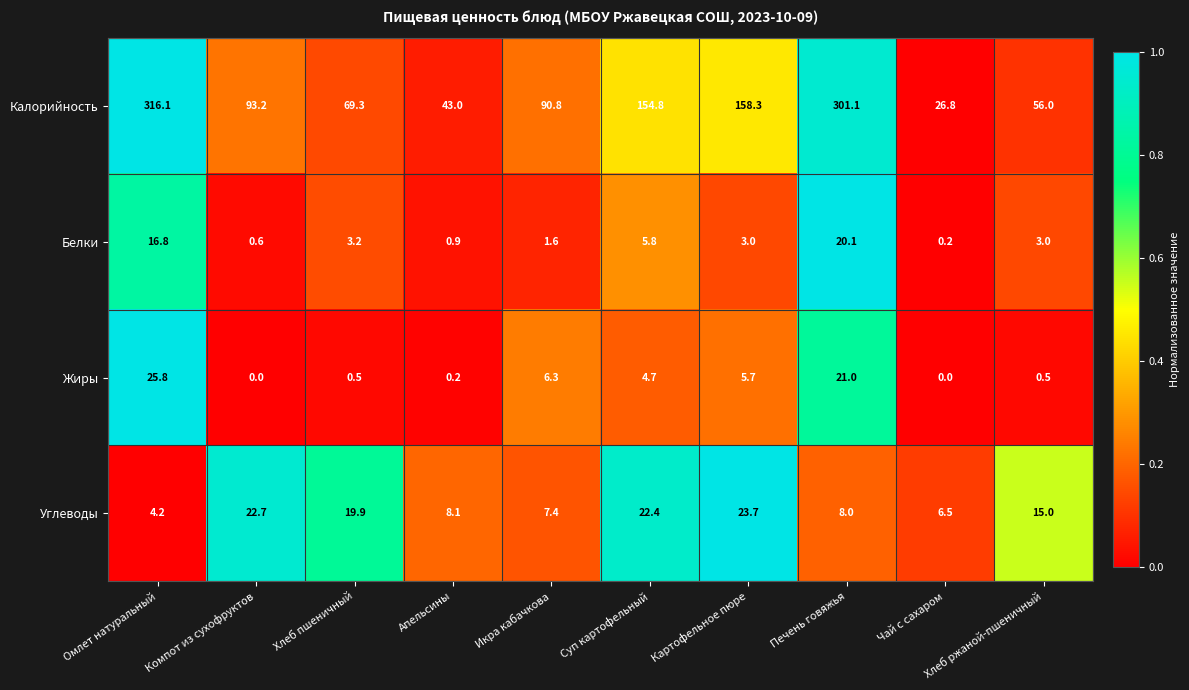

Which series has the largest range (max minus min)?

Калорийность